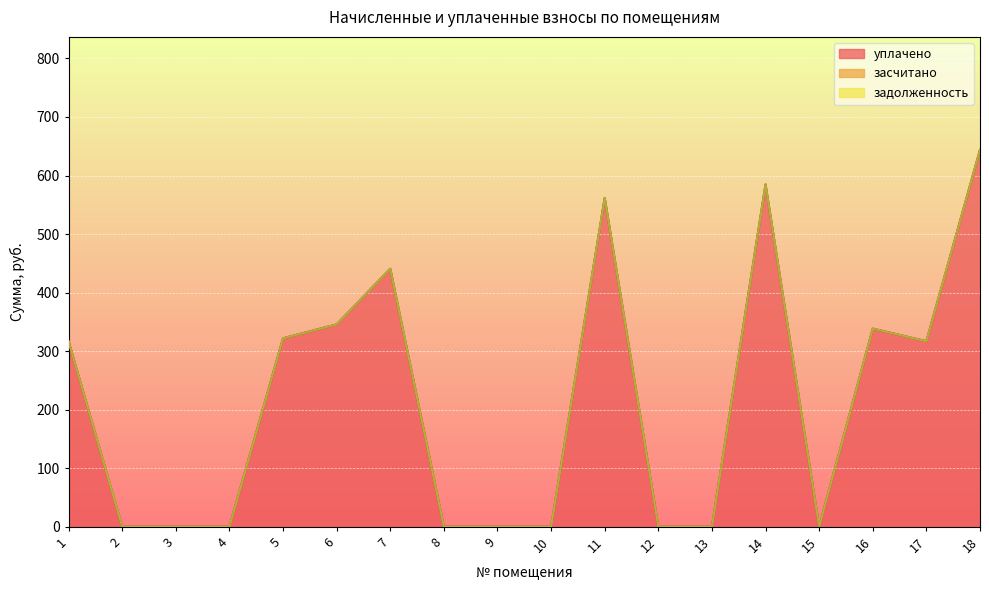

Reading left to right, what are all the values shown in this chart?

уплачено: 316.8	0.0	0.0	0.0	321.8	345.6	440.6	0.0	0.0	0.0	561.6	0.0	0.0	584.6	0.0	338.4	316.8	643.7
засчитано: 0.0	0.0	0.0	0.0	0.0	0.0	0.0	0.0	0.0	0.0	0.0	0.0	0.0	0.0	0.0	0.0	0.0	0.0
задолженность: 0.0	0.0	0.0	0.0	0.0	0.0	0.0	0.0	0.0	0.0	0.0	0.0	0.0	0.0	0.0	0.0	0.0	0.0